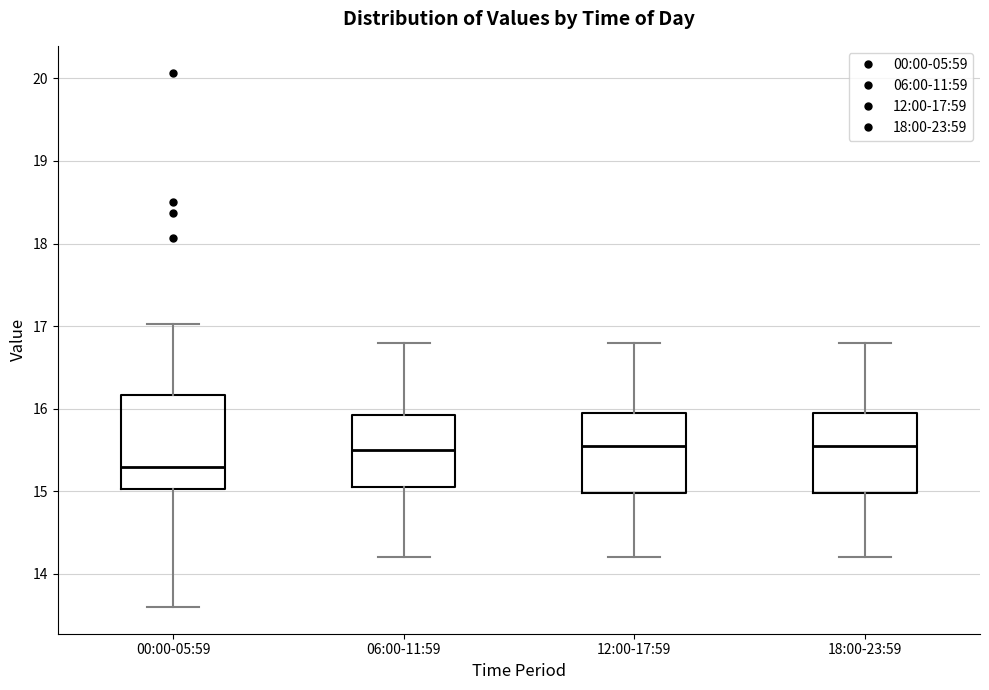

Reading left to right, transcribe this box plot: for each box, give where its median line is, the range the box spans, and where its two whiskers end, as read against the y-axis. The values are not printed on the chart, so give them approximately, as read against the axis.

00:00-05:59: median 15.3, box 15.0 to 16.2, whiskers 13.6 to 17.0
06:00-11:59: median 15.5, box 15.1 to 15.9, whiskers 14.2 to 16.8
12:00-17:59: median 15.6, box 15.0 to 16.0, whiskers 14.2 to 16.8
18:00-23:59: median 15.6, box 15.0 to 16.0, whiskers 14.2 to 16.8